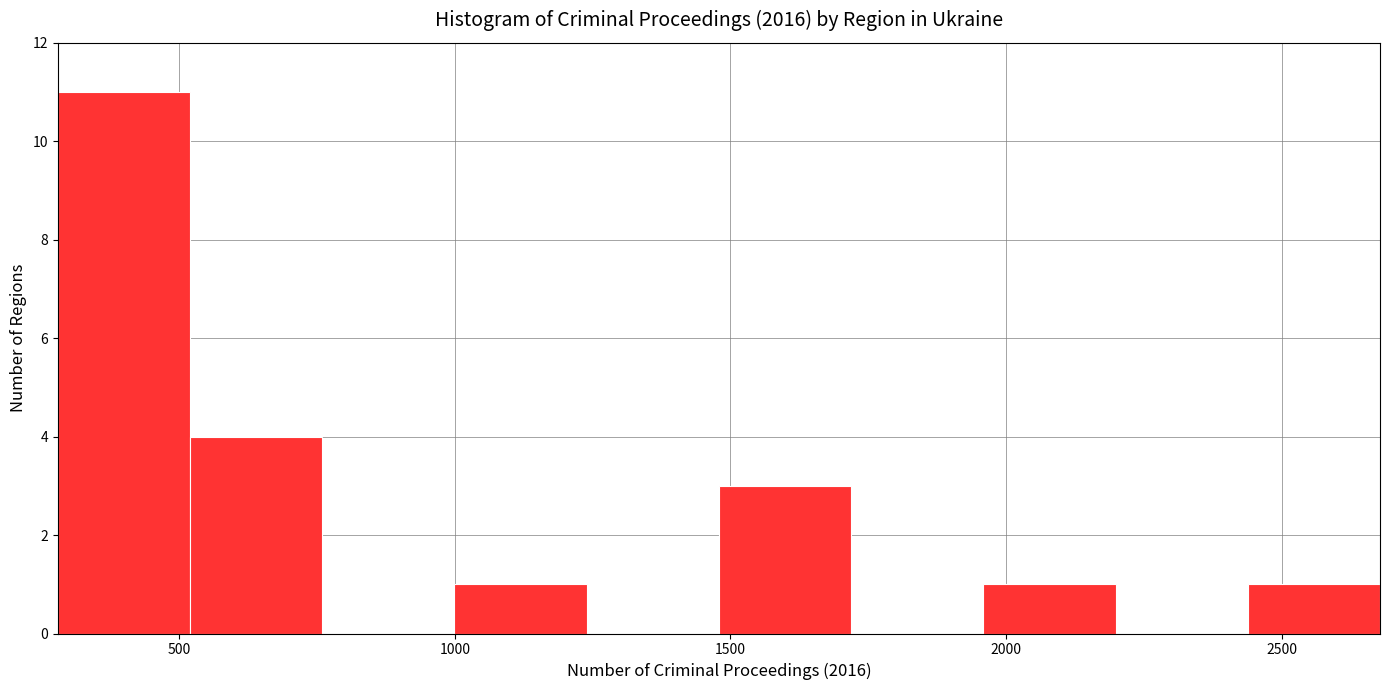

Which range on the x-axis has the tallest bar?

300 to 500